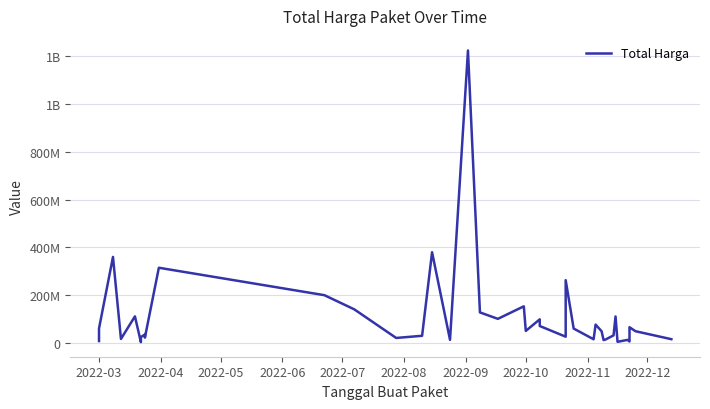

What is the average value?

109389879